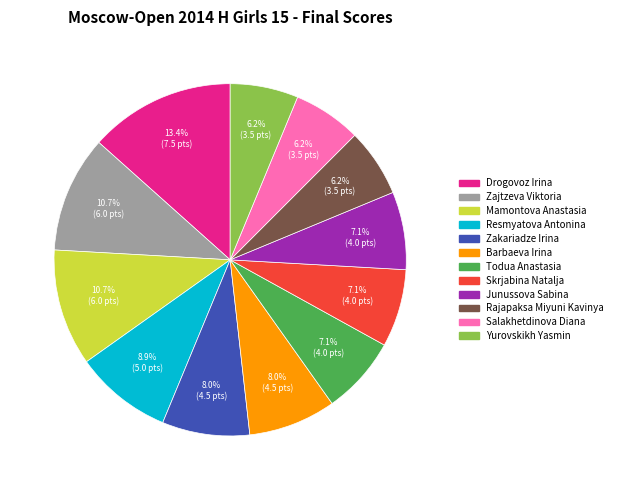

What percentage is the Yurovskikh Yasmin slice, to the nearest percent?

6%